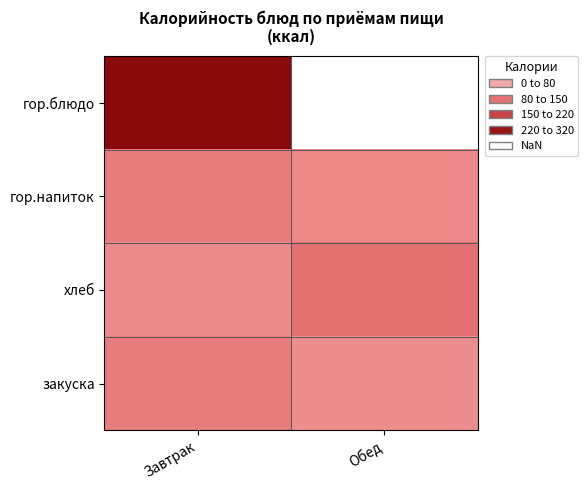

At how many categories does at least one series exceed 157?

1